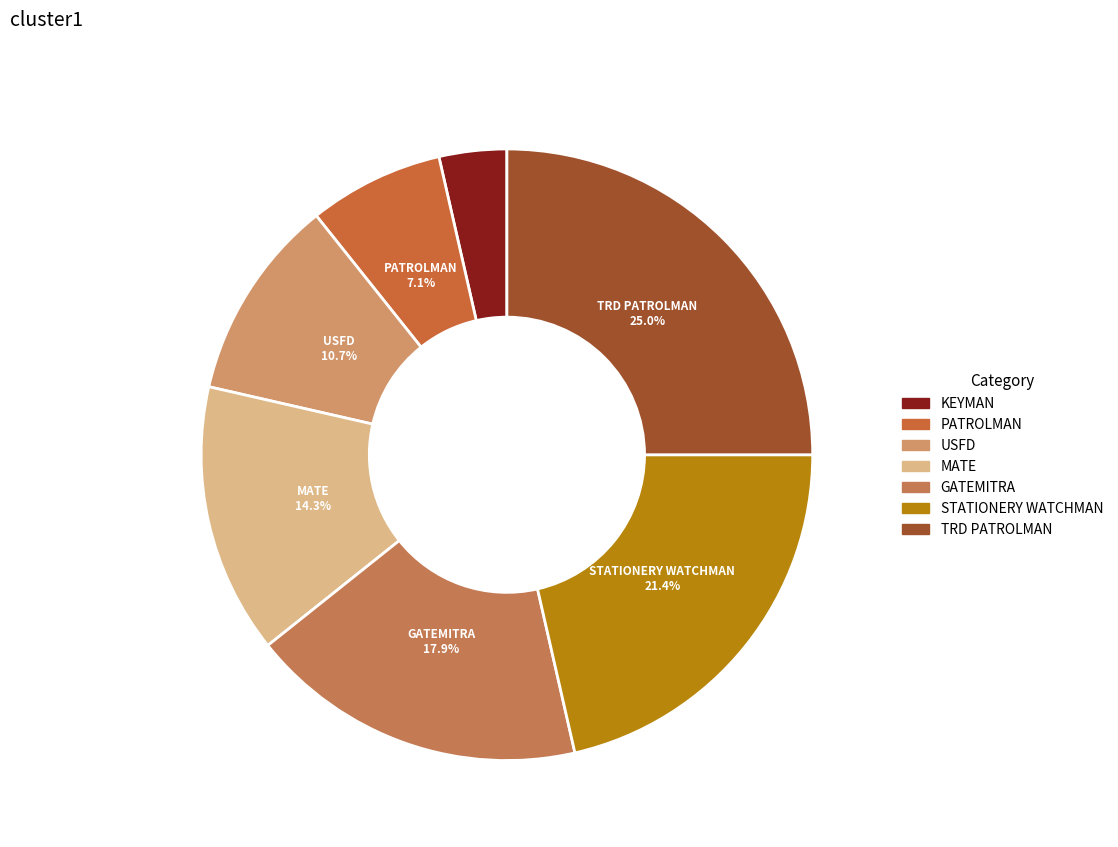

To the nearest percent, what is the difference between the MATE and KEYMAN slice percentages?

11%